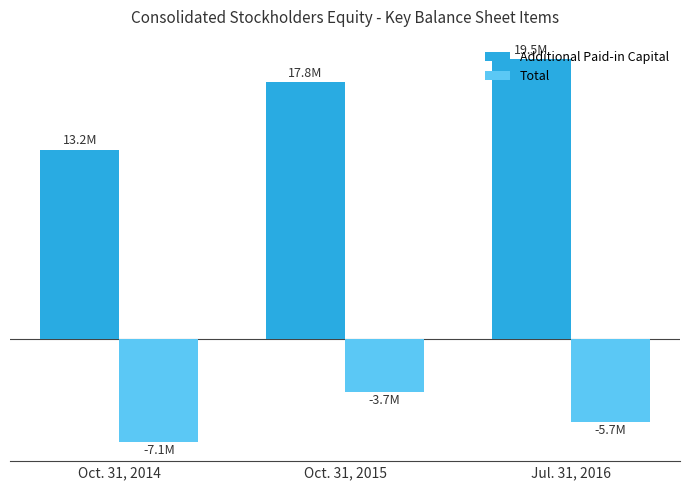

What are all the series names shown in the legend?

Additional Paid-in Capital, Total